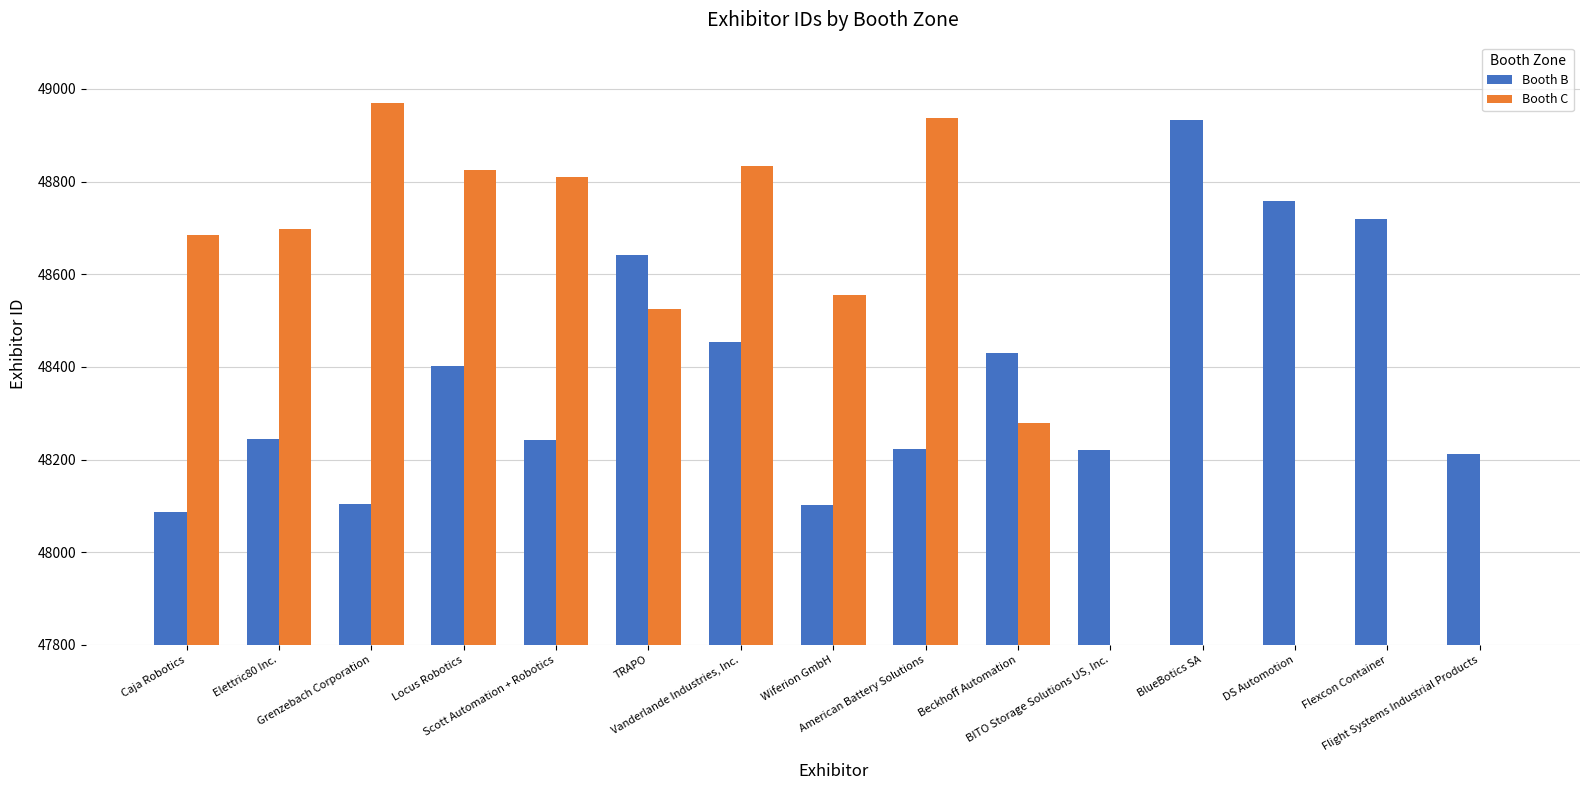

Rank the series at Scott Automation + Robotics from highest to lowest value.

Booth C, Booth B